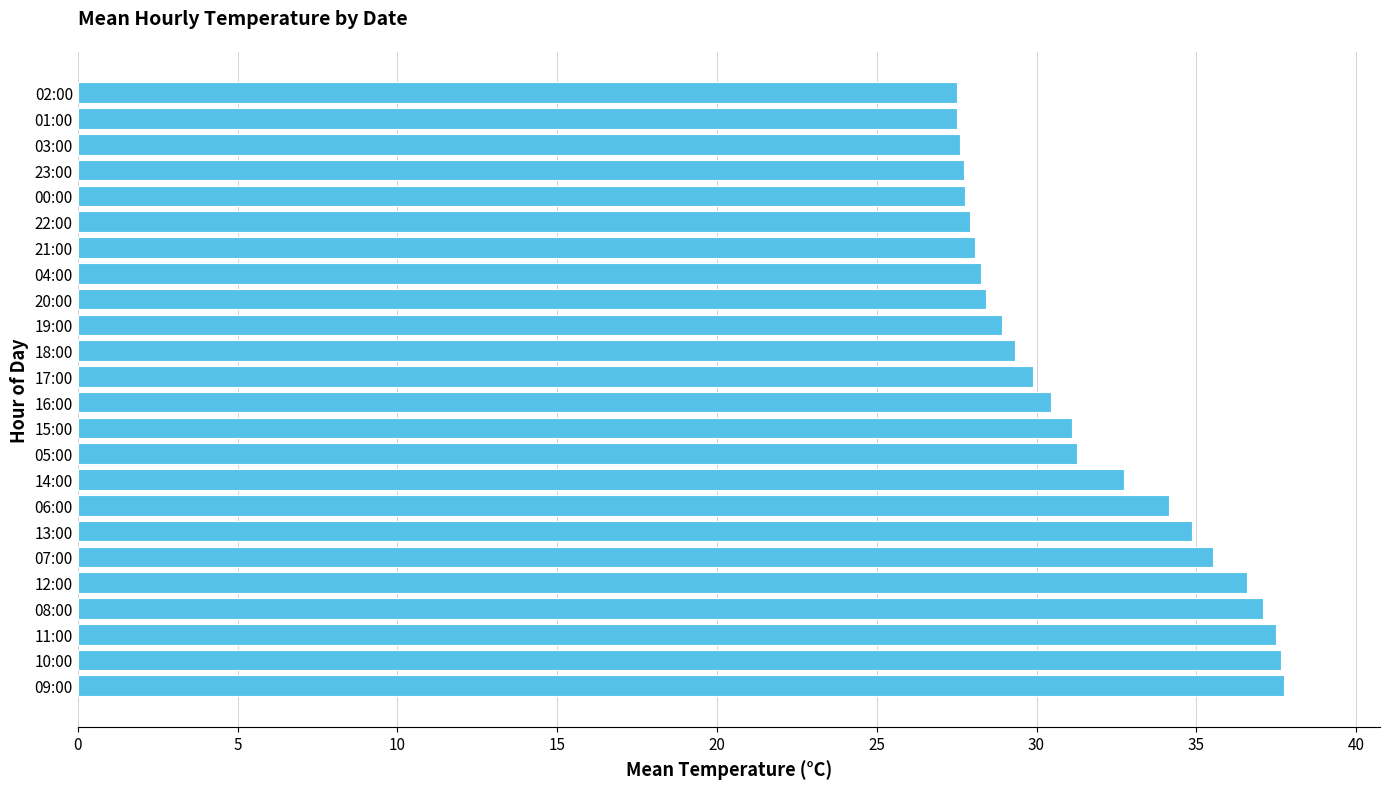

True or false: the data shows 22.4 at 11:00.

False